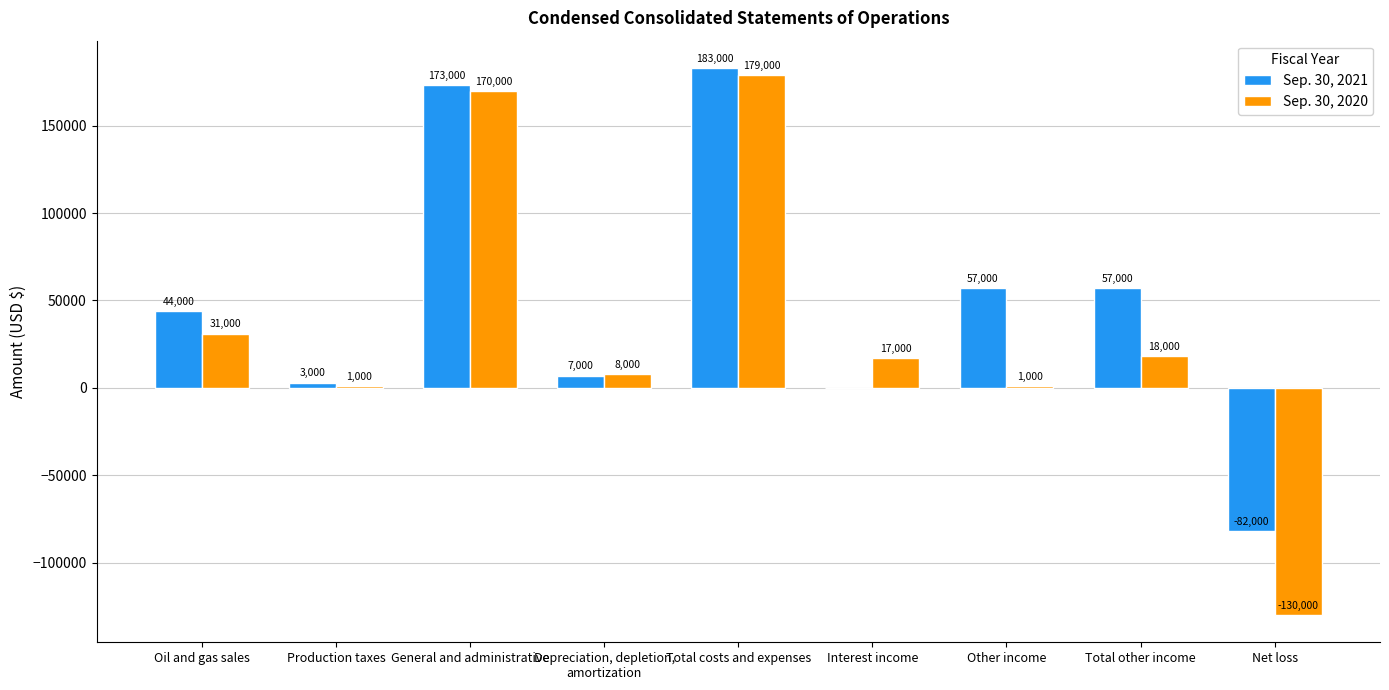

Is it true that Sep. 30, 2020 equals 1000 at Other income?

True